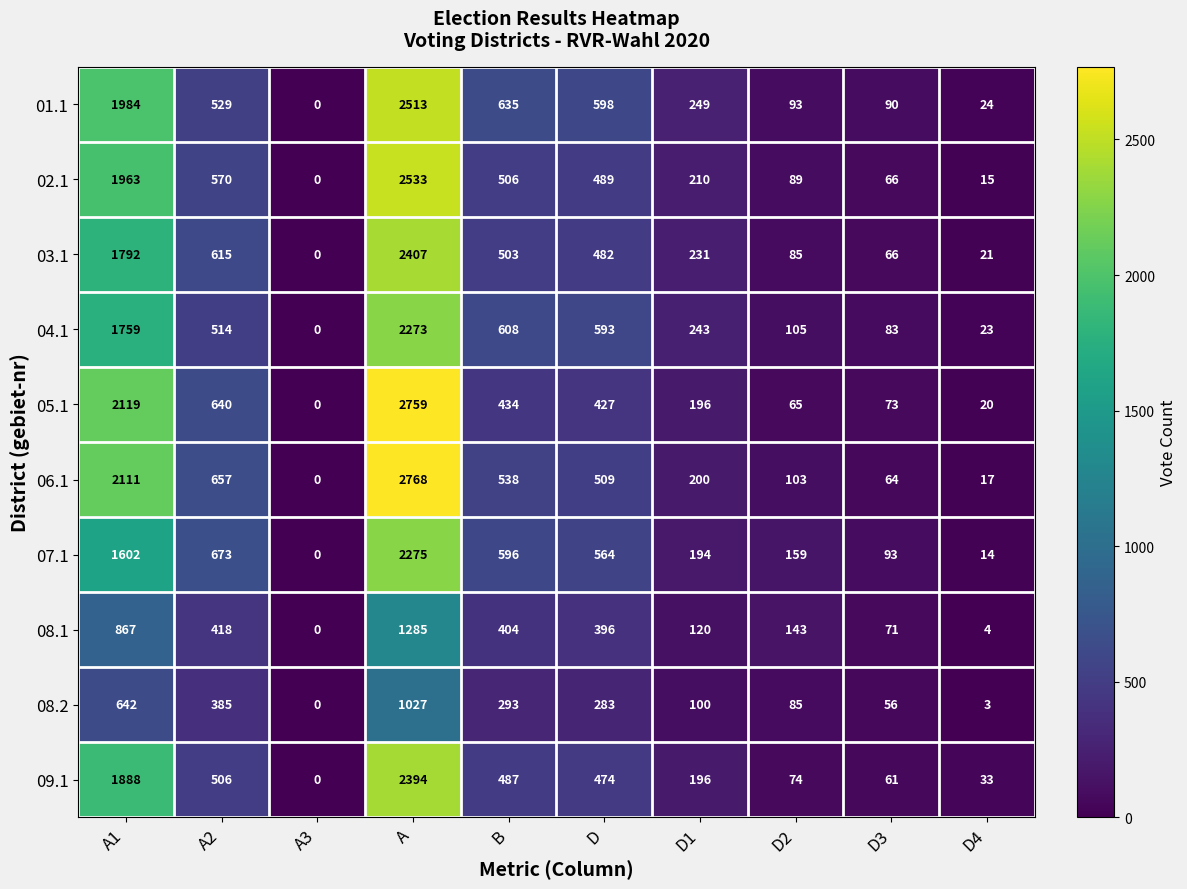

What is the difference between the maximum and minimum values in the 08.2 series?

1027